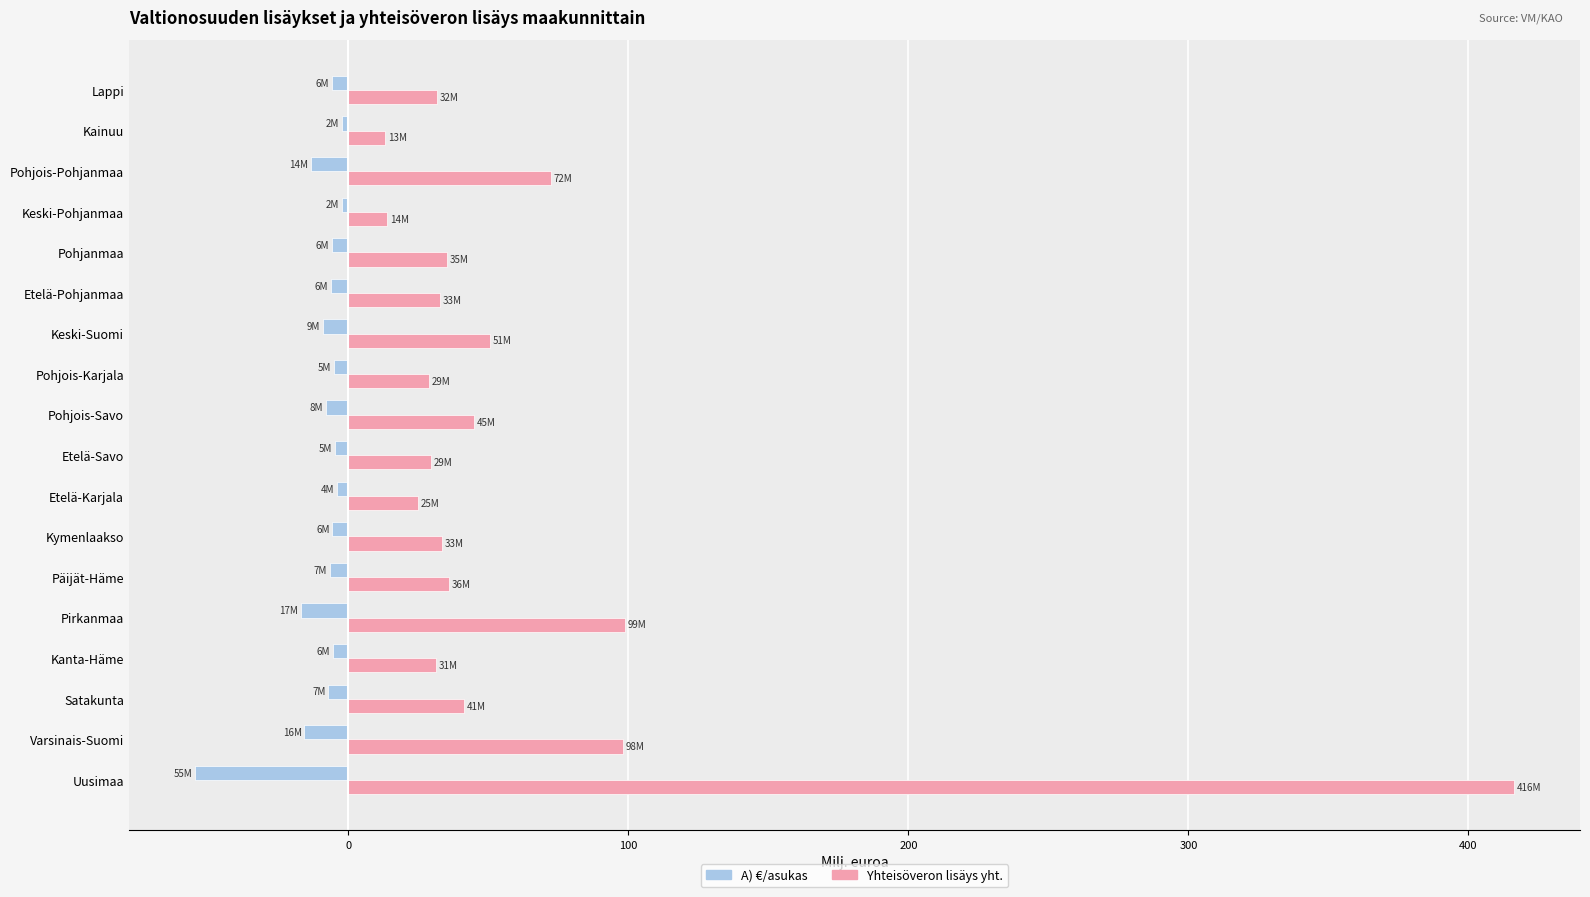

What are all the series names shown in the legend?

A) €/asukas, Yhteisöveron lisäys yht.